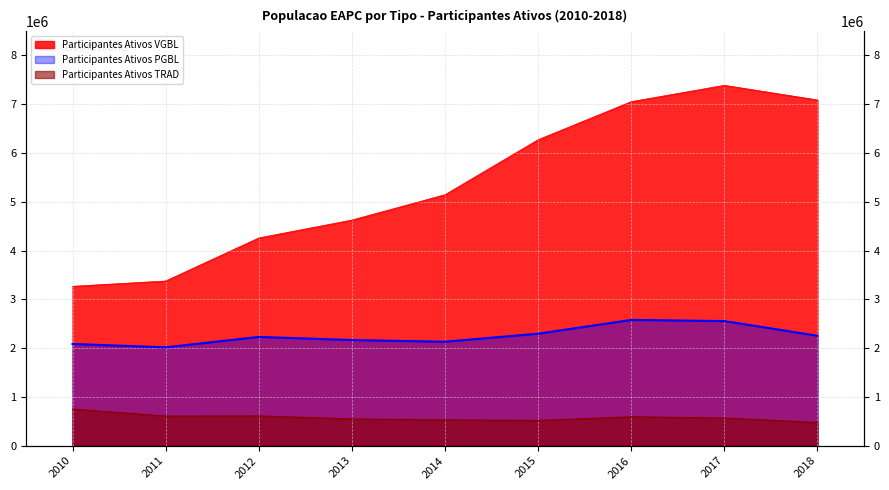

What is the average value of the Participantes Ativos TRAD series?

577118